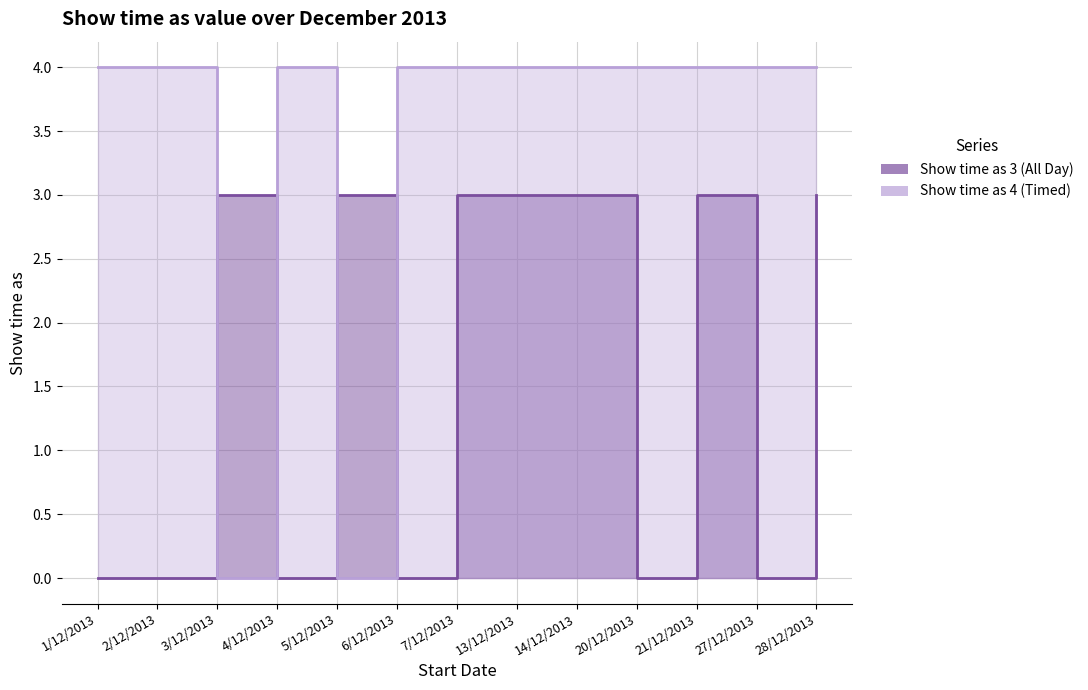

How many distinct data groups are displayed?

2